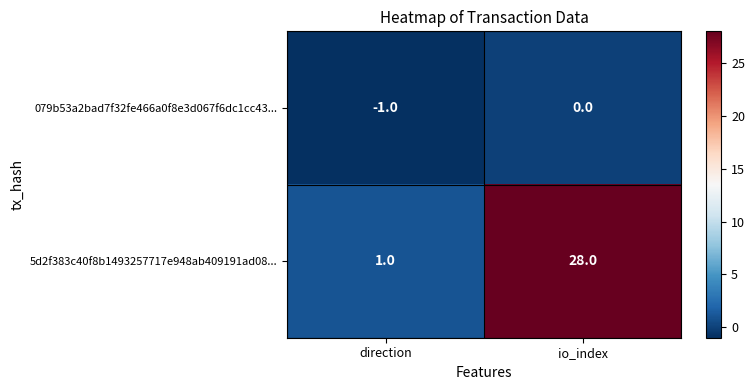

What is the difference between the 5d2f383c40f8b1493257717e948ab409191ad08... values at direction and io_index?

27